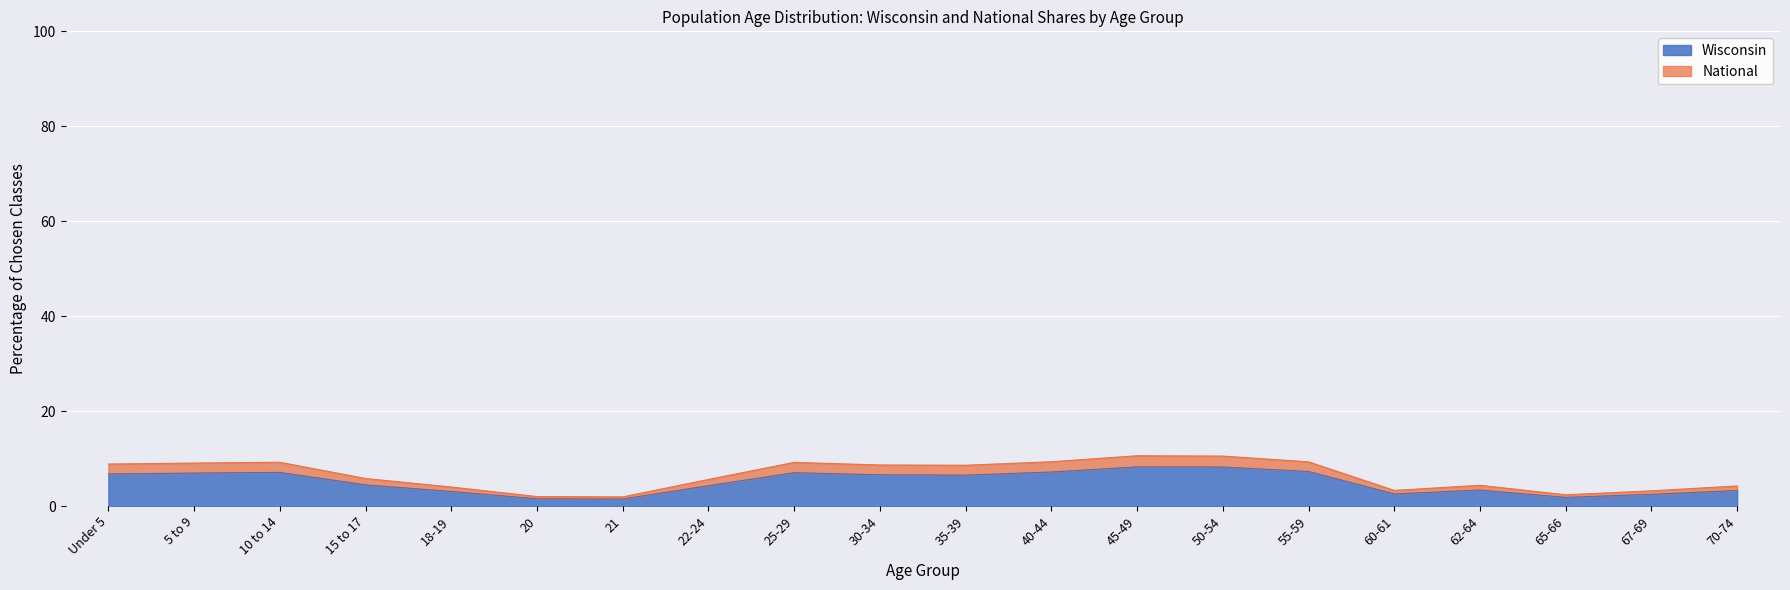

At how many categories does at least one series exceed 6?

10